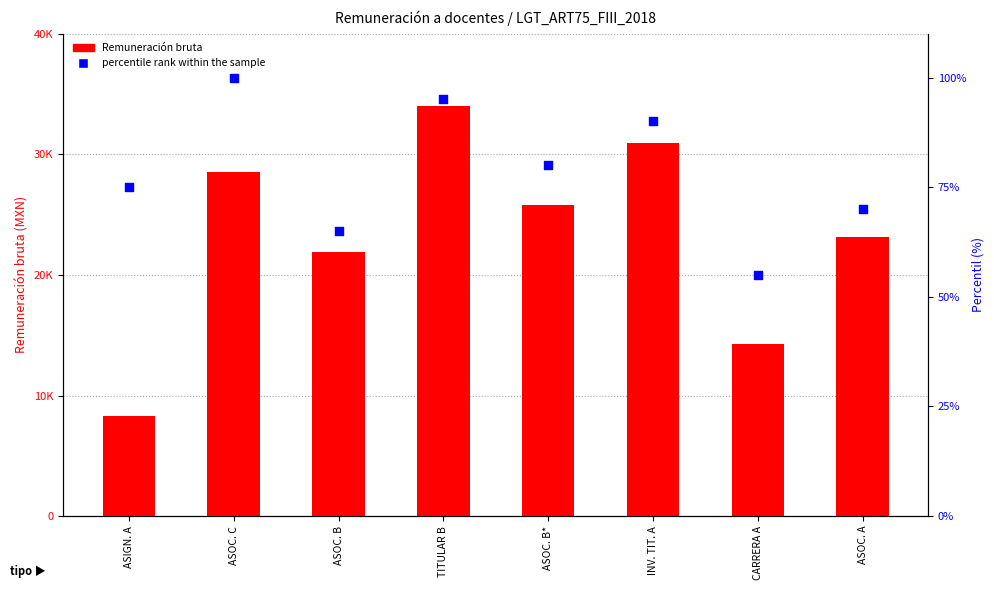

Which series contains the highest Y value?

Remuneración bruta